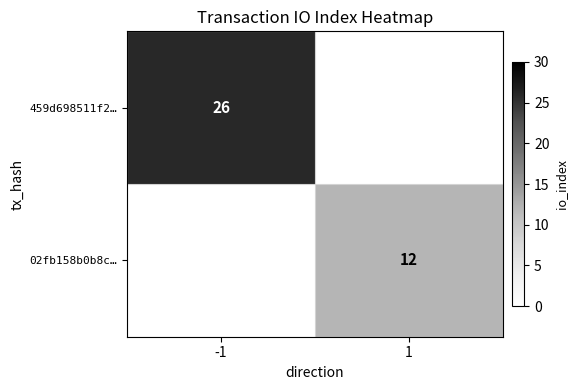

True or false: 02fb158b0b8c… has a value of 5 at 1.

False